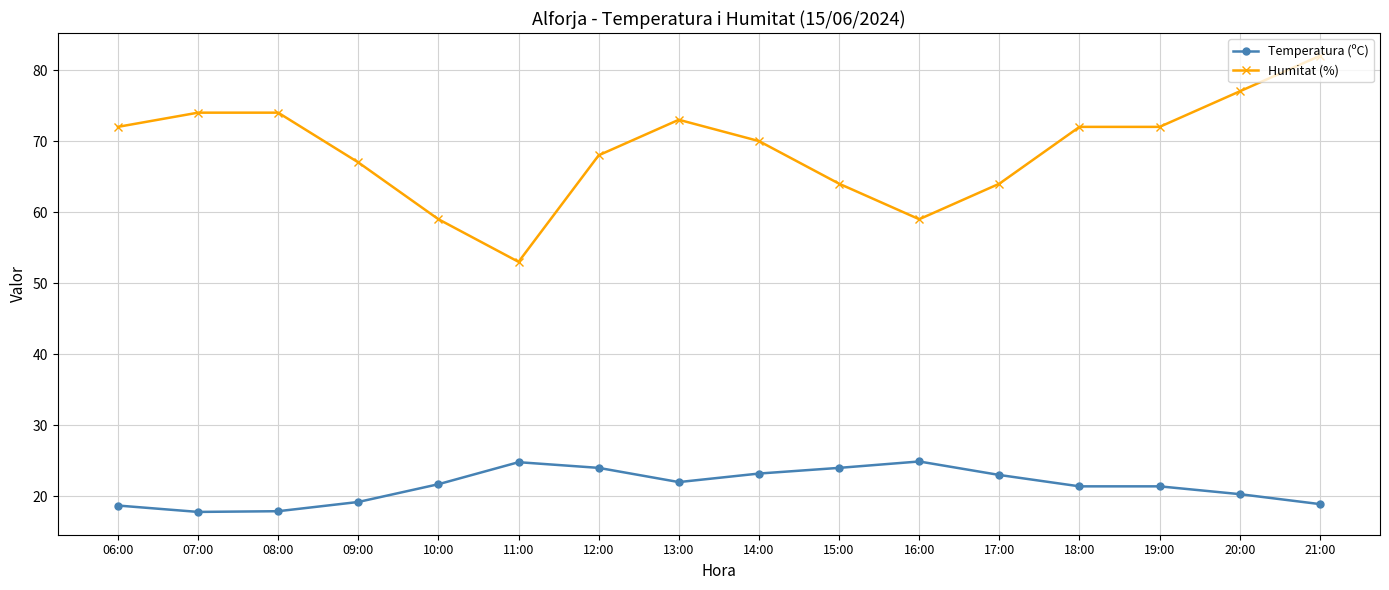

Rank the series by their maximum value, from lowest to highest.

Temperatura (ºC), Humitat (%)